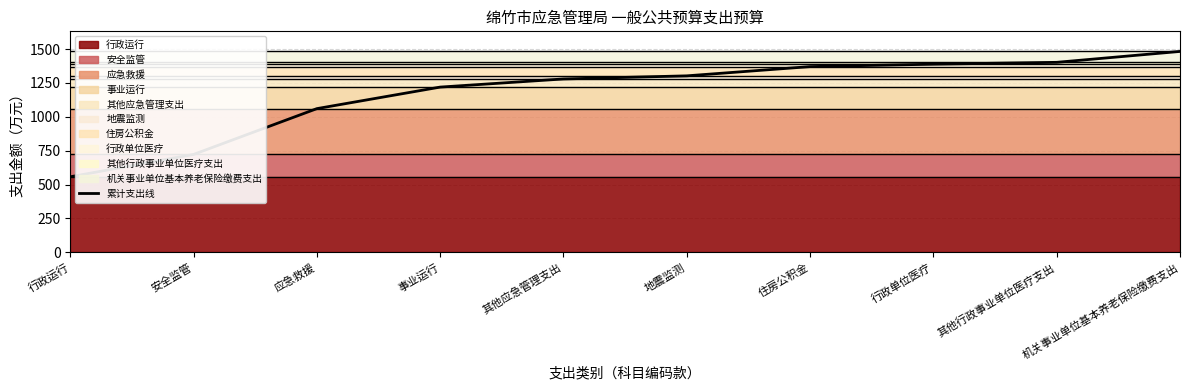

What is the label of the 8th point from the right?

应急救援